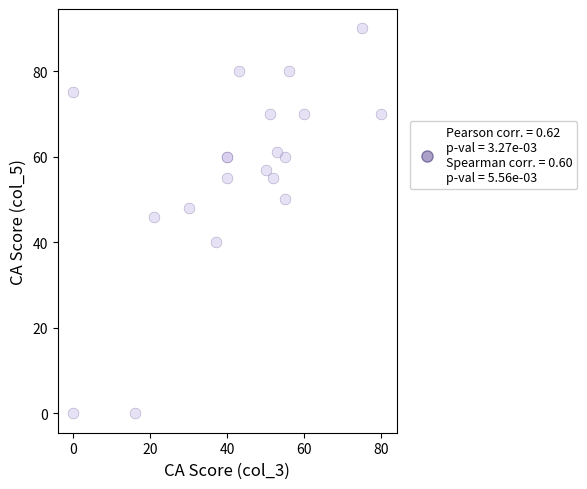

What Y value in the scatter plot is closest to 45?

46